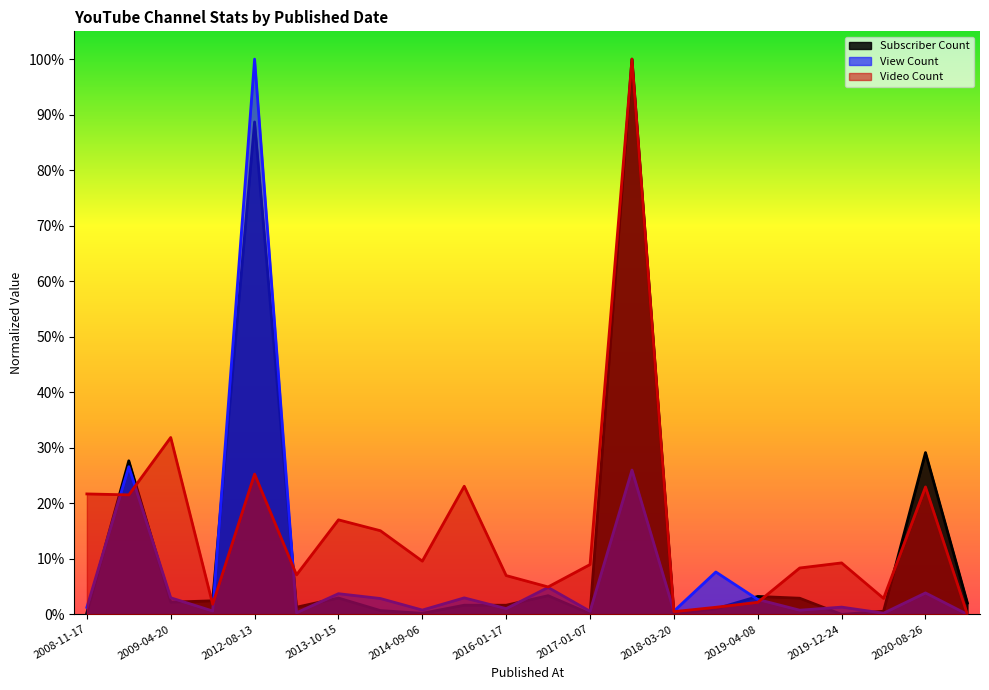

Reading right to left, extract all data points from this chart.

Subscriber Count: 2020-10-20=0.0	2020-08-26=0.3	2020-04-22=0.0	2019-12-24=0.0	2019-10-21=0.0	2019-04-08=0.0	2018-04-17=0.0	2018-03-20=0.0	2017-01-22=1.0	2017-01-07=0.0	2016-06-04=0.0	2016-01-17=0.0	2015-04-07=0.0	2014-09-06=0.0	2013-10-18=0.0	2013-10-15=0.0	2013-04-11=0.0	2012-08-13=0.9	2012-04-23=0.0	2009-04-20=0.0	2009-02-27=0.3	2008-11-17=0.0
View Count: 2020-10-20=0.0	2020-08-26=0.0	2020-04-22=0.0	2019-12-24=0.0	2019-10-21=0.0	2019-04-08=0.0	2018-04-17=0.1	2018-03-20=0.0	2017-01-22=0.3	2017-01-07=0.0	2016-06-04=0.0	2016-01-17=0.0	2015-04-07=0.0	2014-09-06=0.0	2013-10-18=0.0	2013-10-15=0.0	2013-04-11=0.0	2012-08-13=1.0	2012-04-23=0.0	2009-04-20=0.0	2009-02-27=0.3	2008-11-17=0.0
Video Count: 2020-10-20=0.0	2020-08-26=0.2	2020-04-22=0.0	2019-12-24=0.1	2019-10-21=0.1	2019-04-08=0.0	2018-04-17=0.0	2018-03-20=0.0	2017-01-22=1.0	2017-01-07=0.1	2016-06-04=0.0	2016-01-17=0.1	2015-04-07=0.2	2014-09-06=0.1	2013-10-18=0.2	2013-10-15=0.2	2013-04-11=0.1	2012-08-13=0.3	2012-04-23=0.0	2009-04-20=0.3	2009-02-27=0.2	2008-11-17=0.2